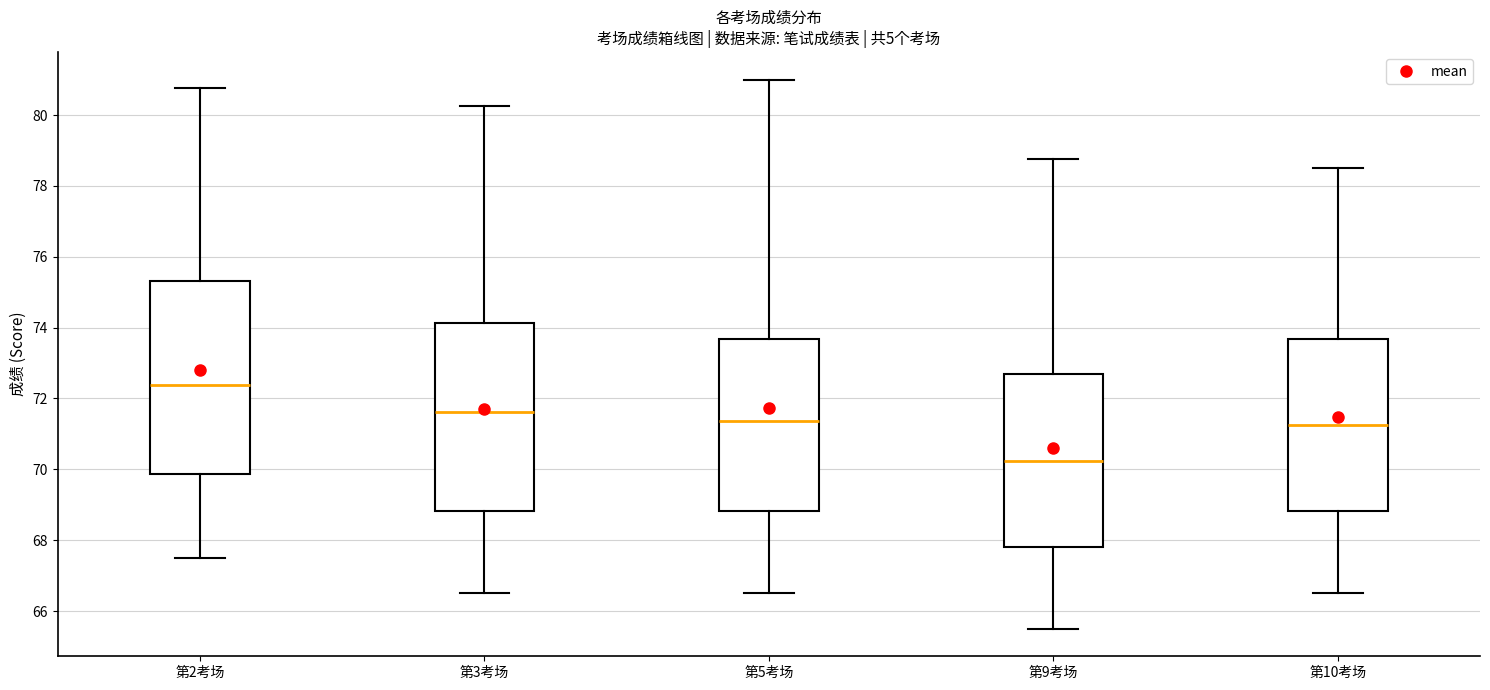

Reading left to right, transcribe this box plot: for each box, give where its median line is, the range the box spans, and where its two whiskers end, as read against the y-axis. The values are not printed on the chart, so give them approximately, as read against the axis.

第2考场: median 72.4, box 69.8 to 75.4, whiskers 67.6 to 80.8
第3考场: median 71.6, box 68.8 to 74.2, whiskers 66.6 to 80.2
第5考场: median 71.4, box 68.8 to 73.6, whiskers 66.6 to 81.0
第9考场: median 70.2, box 67.8 to 72.6, whiskers 65.6 to 78.8
第10考场: median 71.2, box 68.8 to 73.6, whiskers 66.6 to 78.6